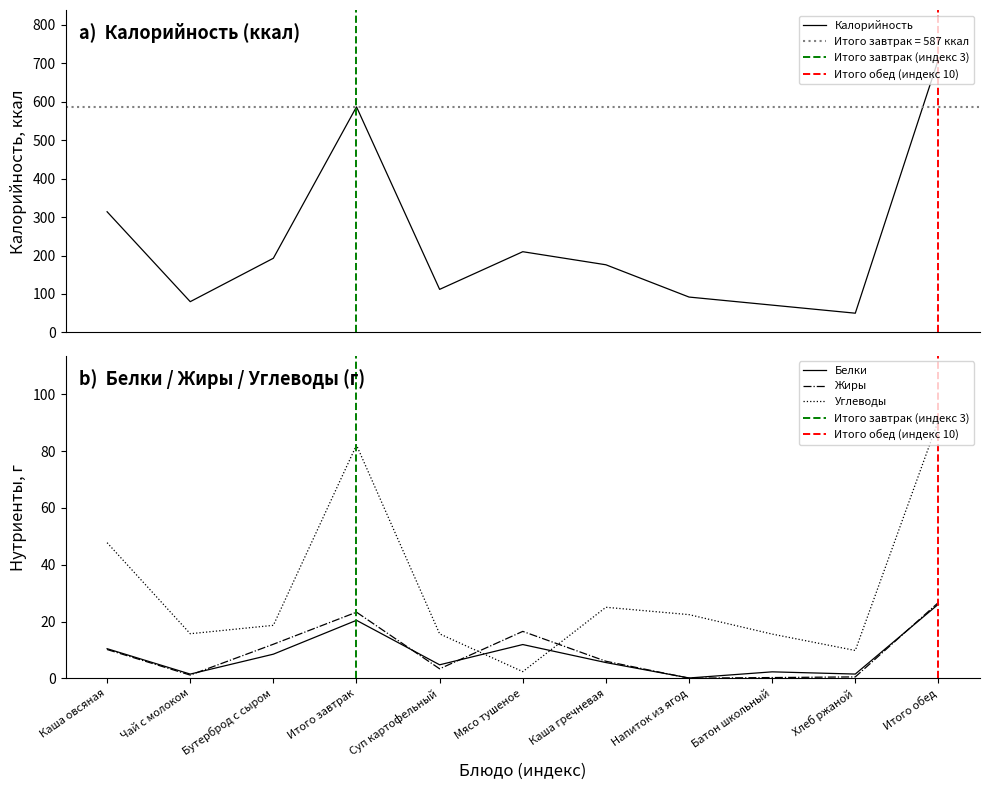

What is the label of the 3rd point from the right?

Батон школьный